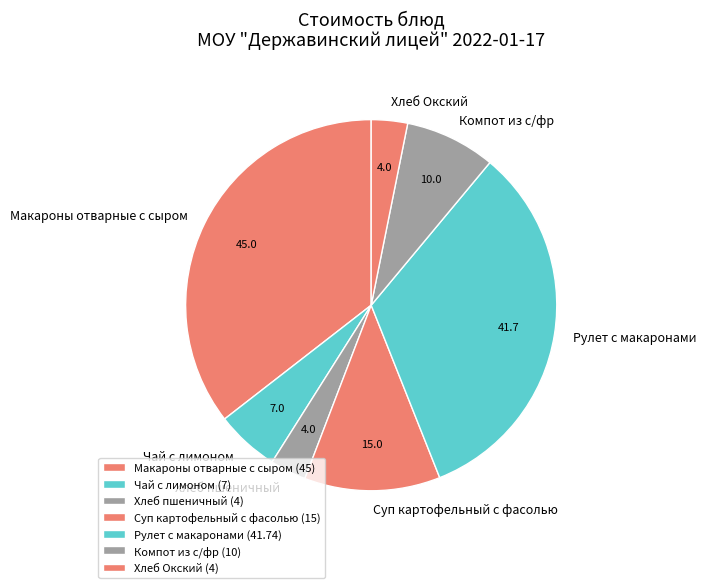

Between Суп картофельный с фасолью and Хлеб пшеничный, which is larger?

Суп картофельный с фасолью